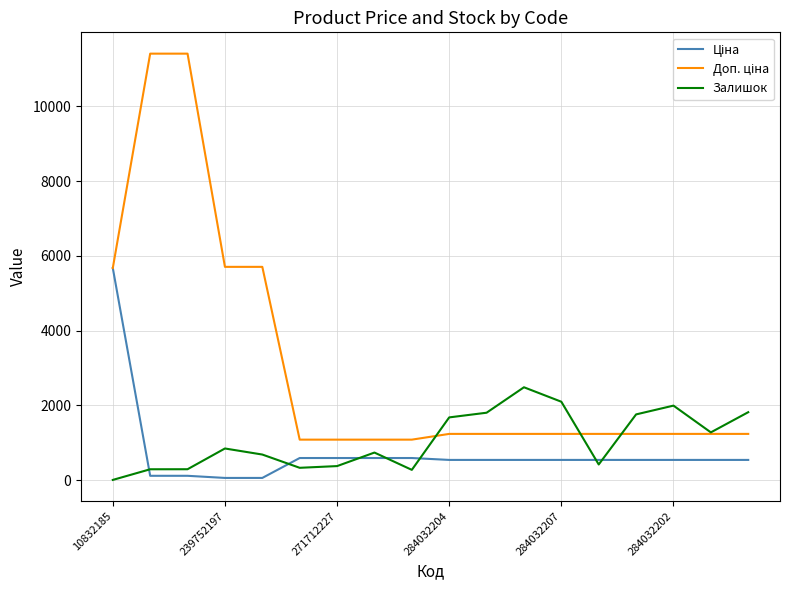

What is the difference between the maximum and second lowest values in the Залишок series?

2210.0